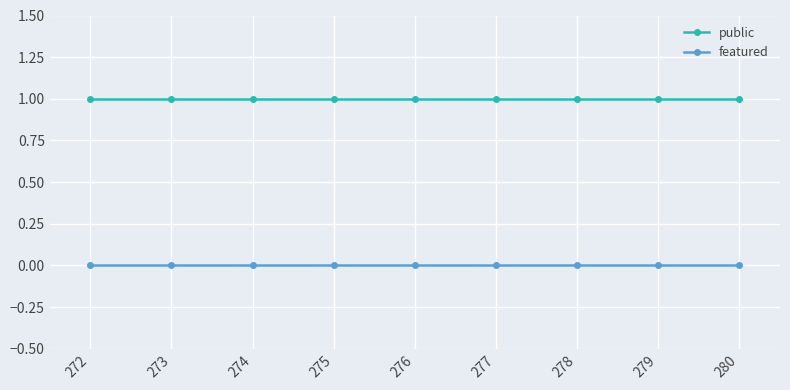

What are all the series names shown in the legend?

public, featured